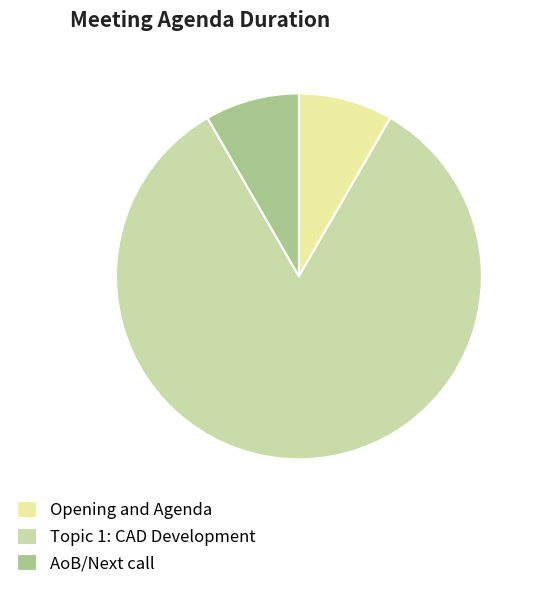

How many segments does this pie chart have?

3